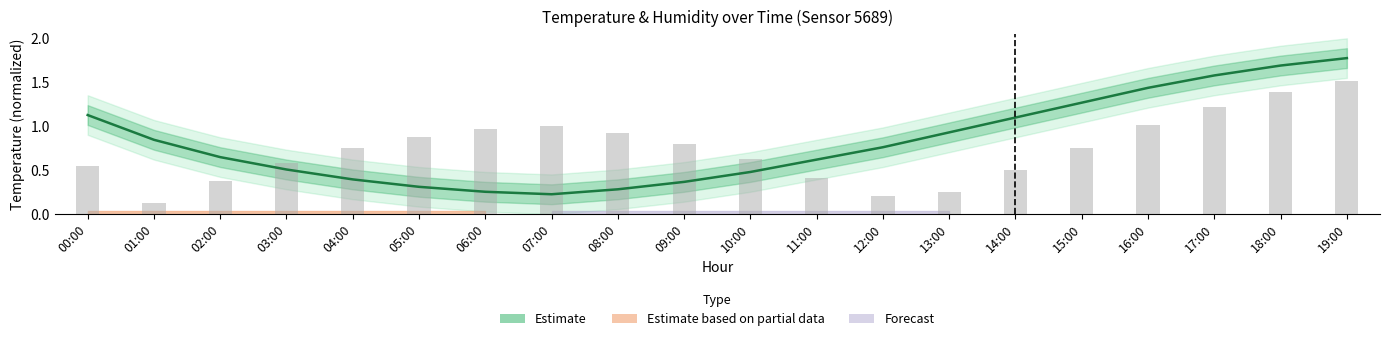

What is the sum of the values at 05:00 and 00:00?

1.4